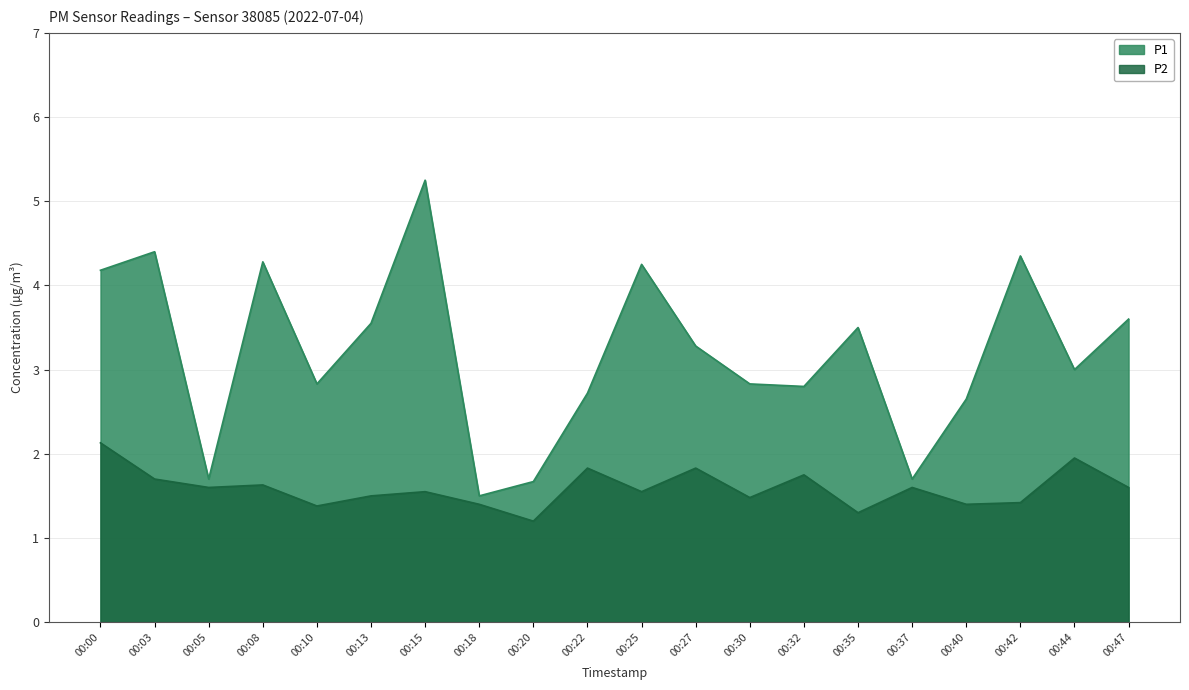

What is the spread (max minus min) of values at 00:22?

0.9